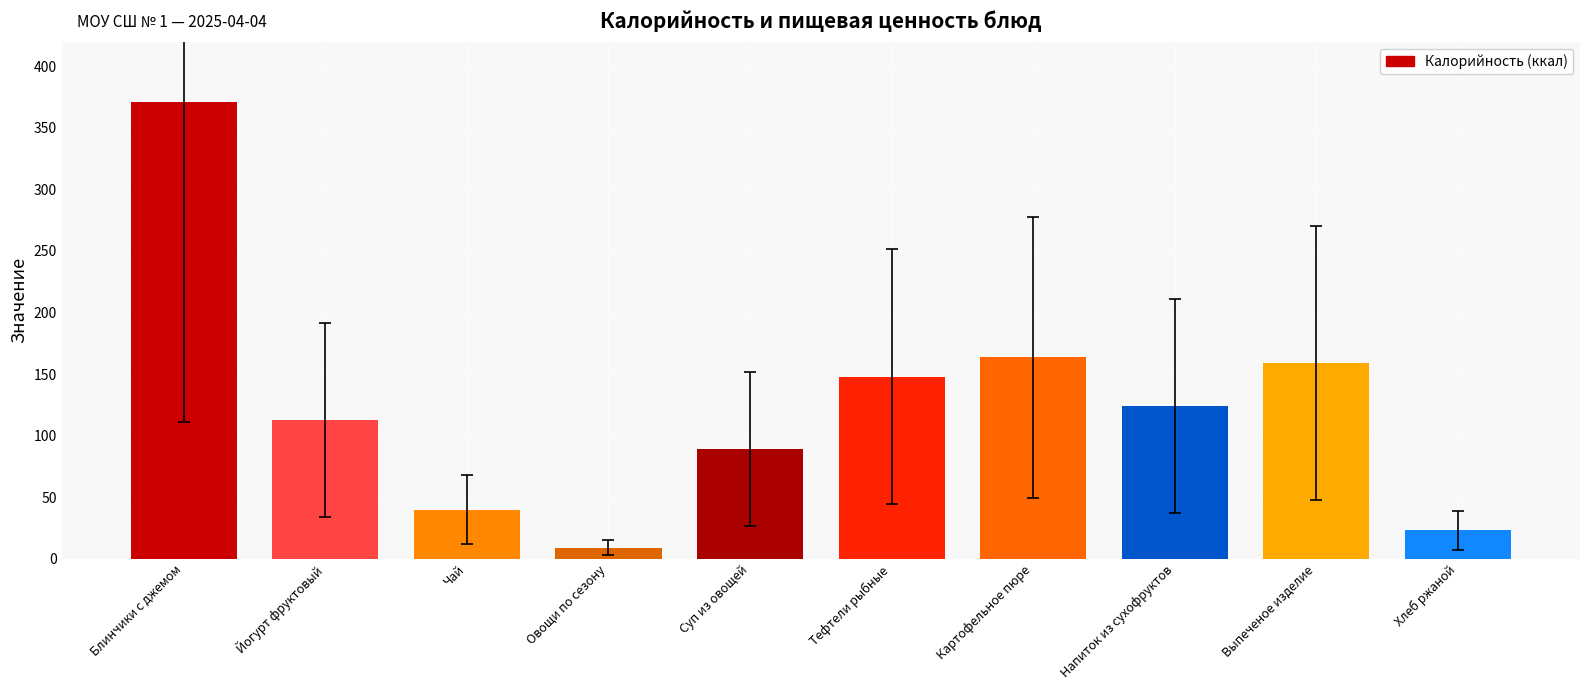

What is the change in value from Суп из овощей to Картофельное пюре?

+74.3